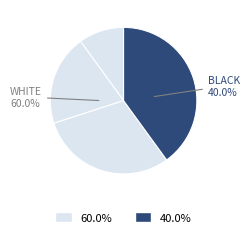

Does Спеціаліст другої категорії account for over 50% of the chart?

No